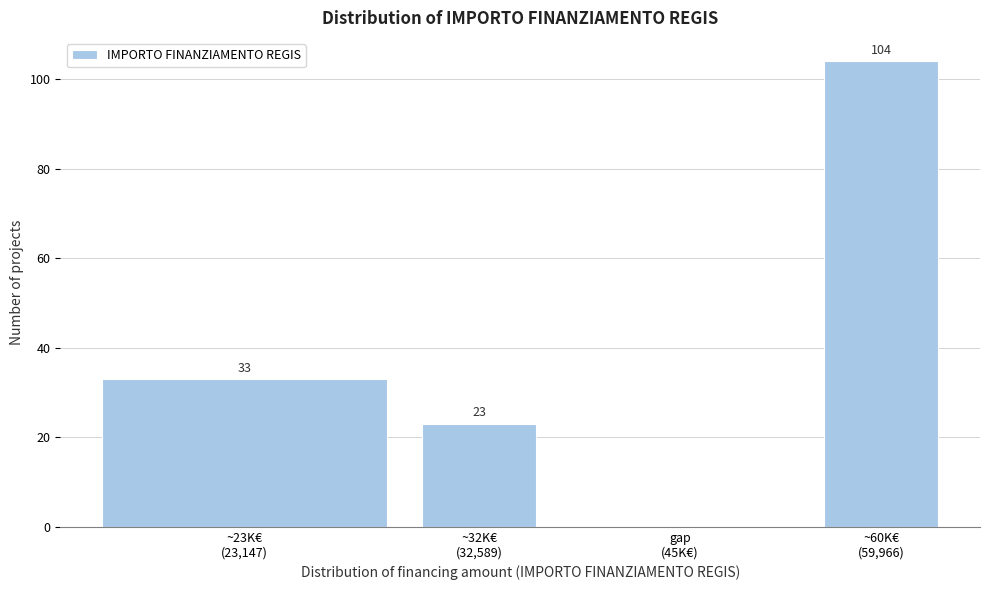

What is the maximum value shown in the chart?

104